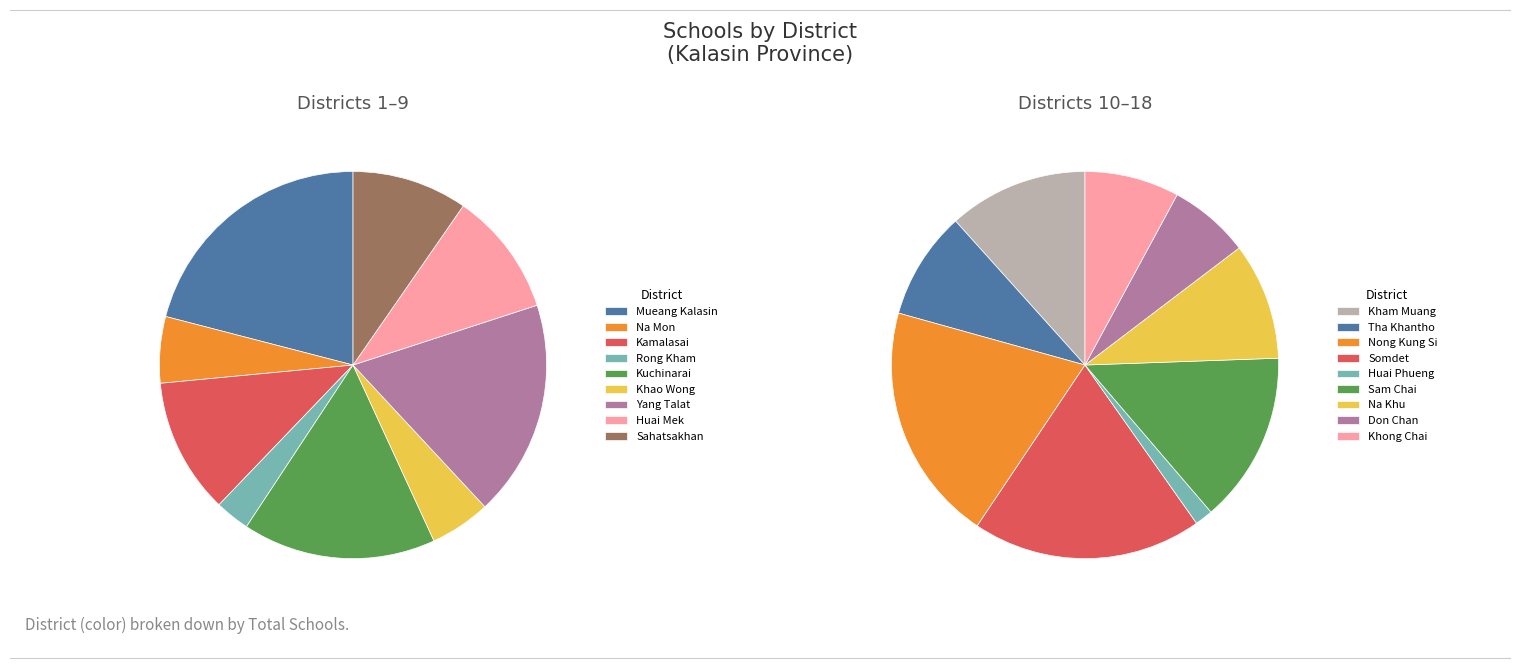

What percentage is NOT represented by Sam Chai?

94.4%